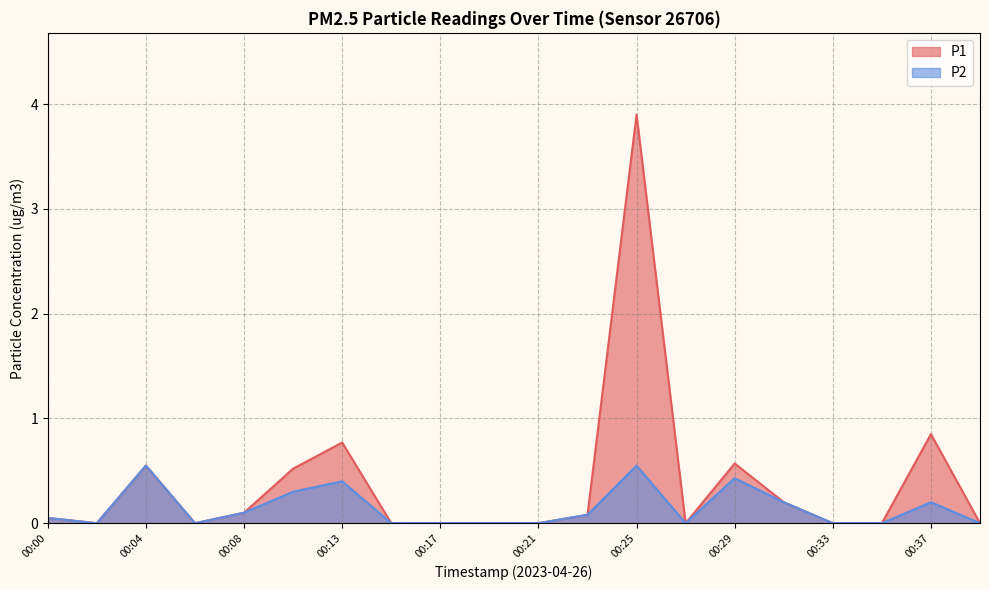

How many values in the P2 series exceed 0?

10